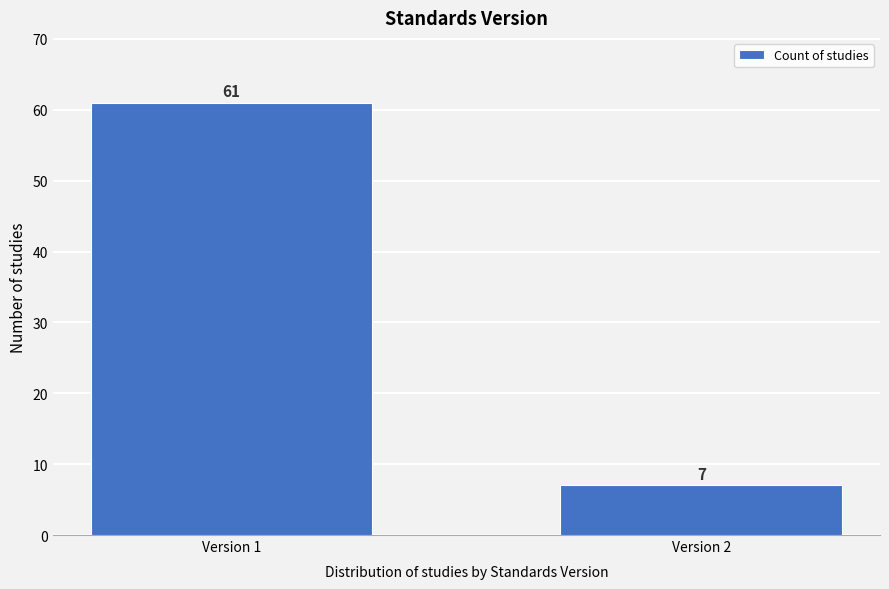

Reading left to right, what are all the values shown in this chart?

61	7